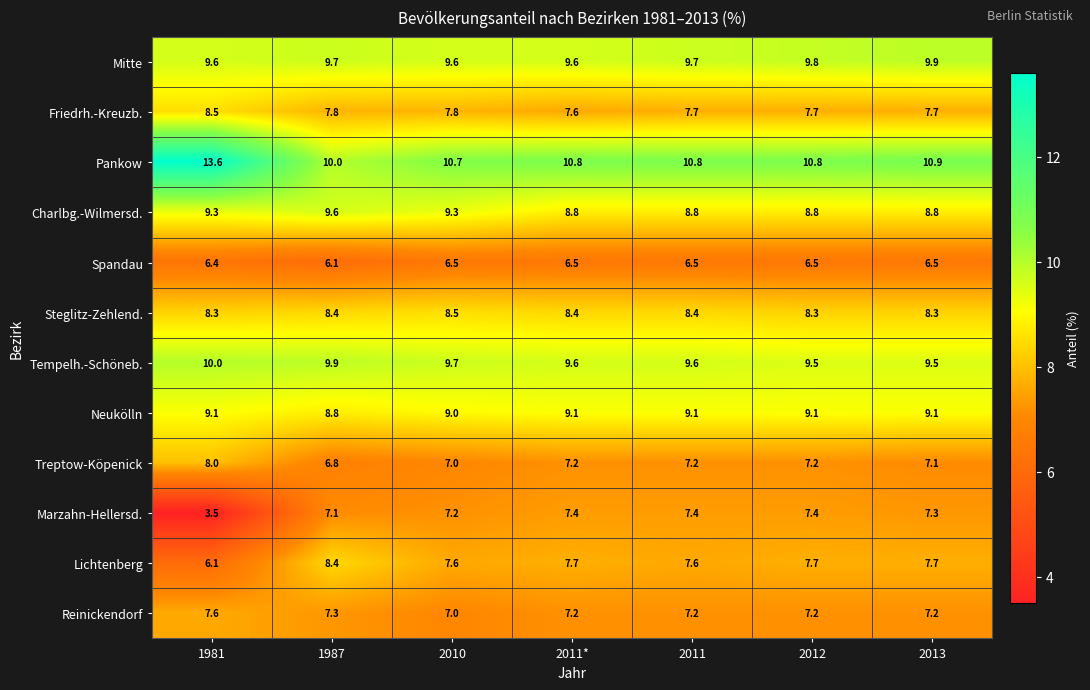

Read the Marzahn-Hellersd. value at 2011.

7.4